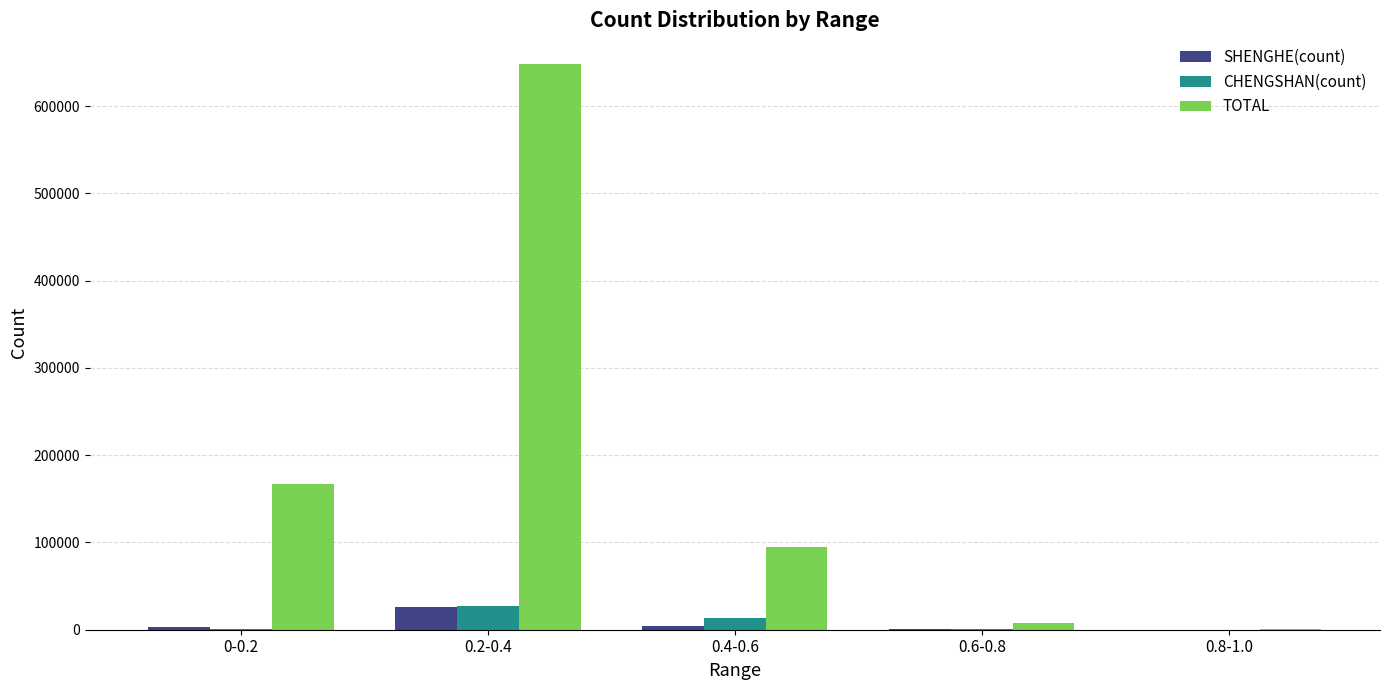

What is the total value across all series at 0.6-0.8?

10947